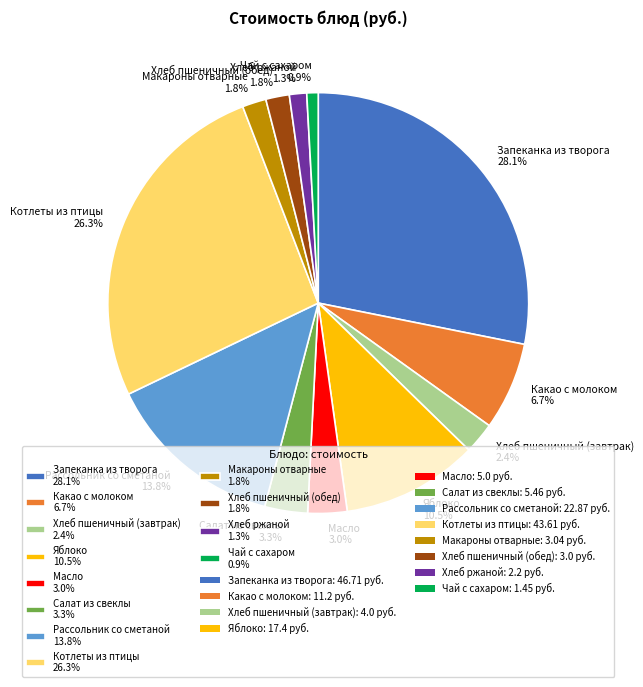

To the nearest percent, what portion does Салат из свеклы represent?

3%